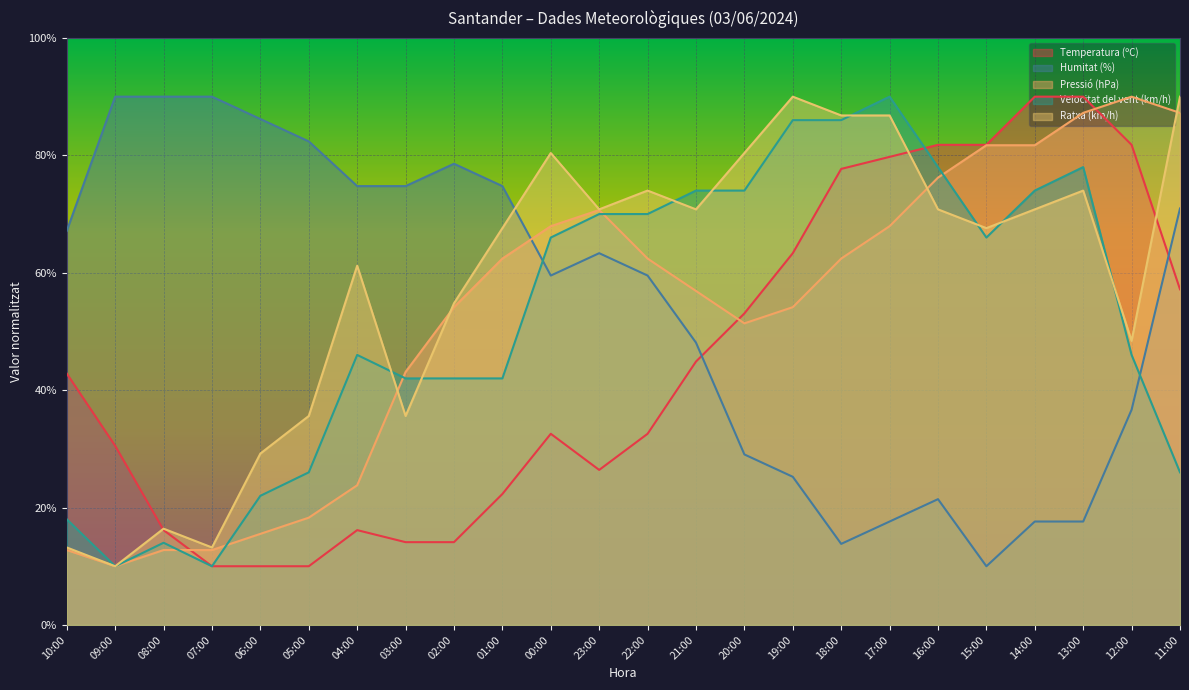

How many lines are shown in the chart?

5